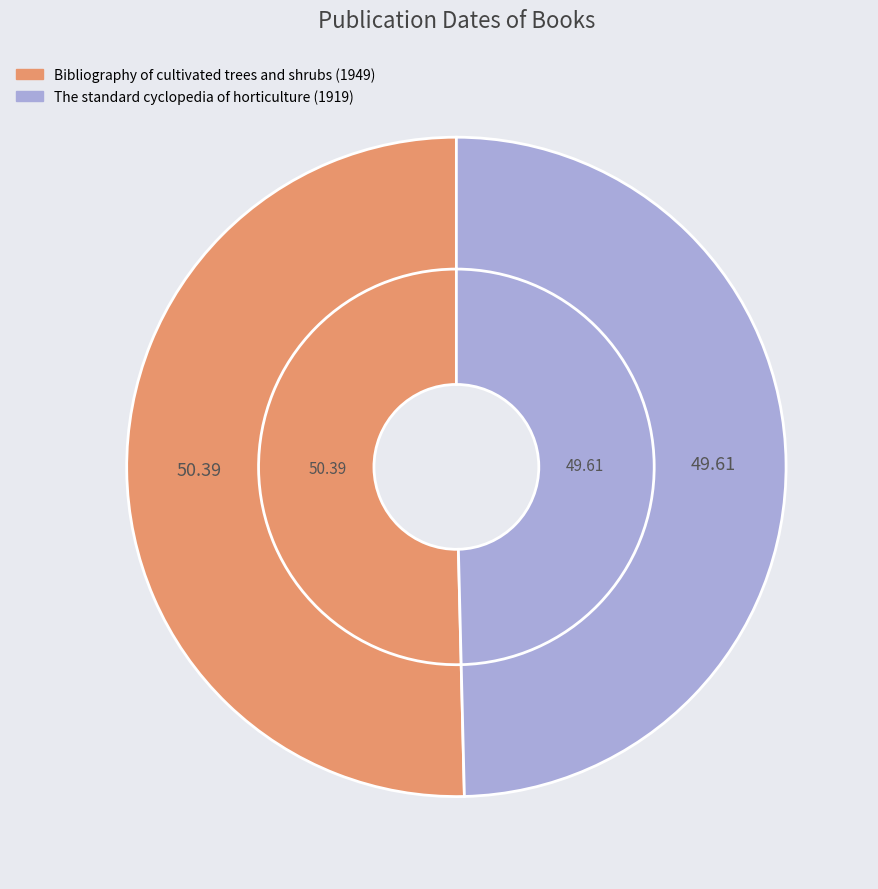

What is the smallest slice in the pie chart?

The standard cyclopedia of horticulture (1919)